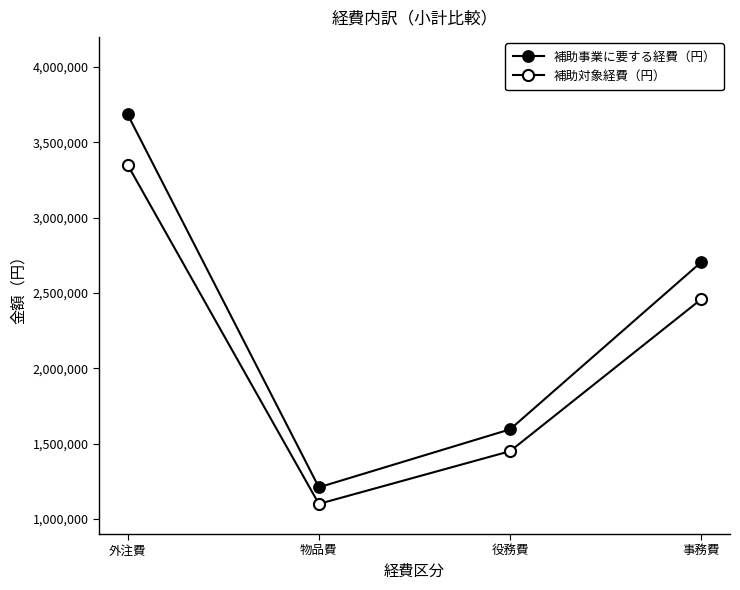

Is this an area chart (filled region under the line)?

No